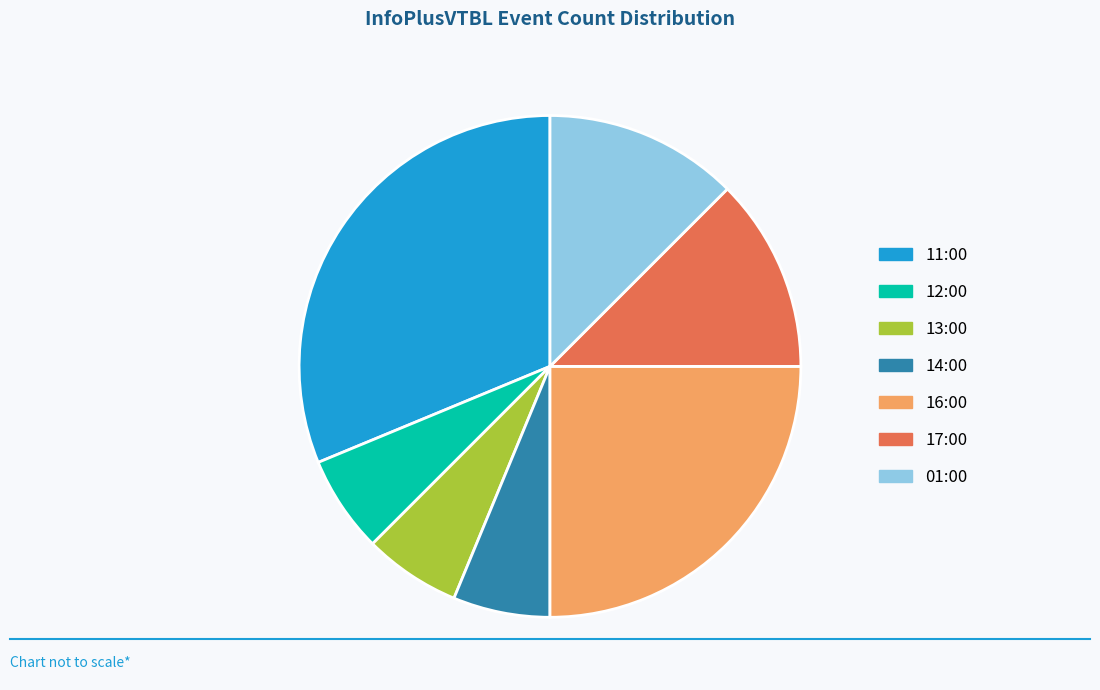

Combined, do 13:00 and 01:00 account for over 50%?

No